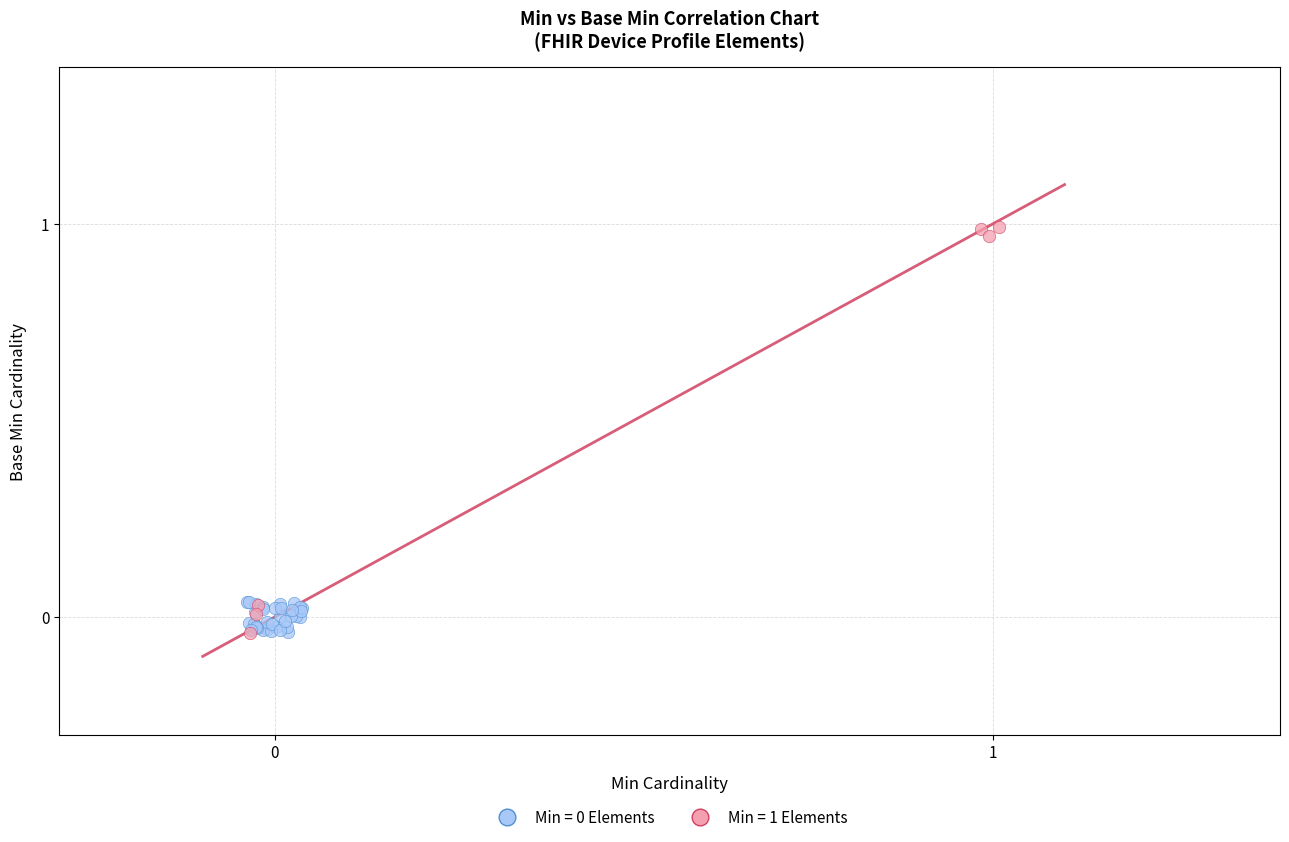

Which series has the widest spread of Y values?

Min = 1 Elements